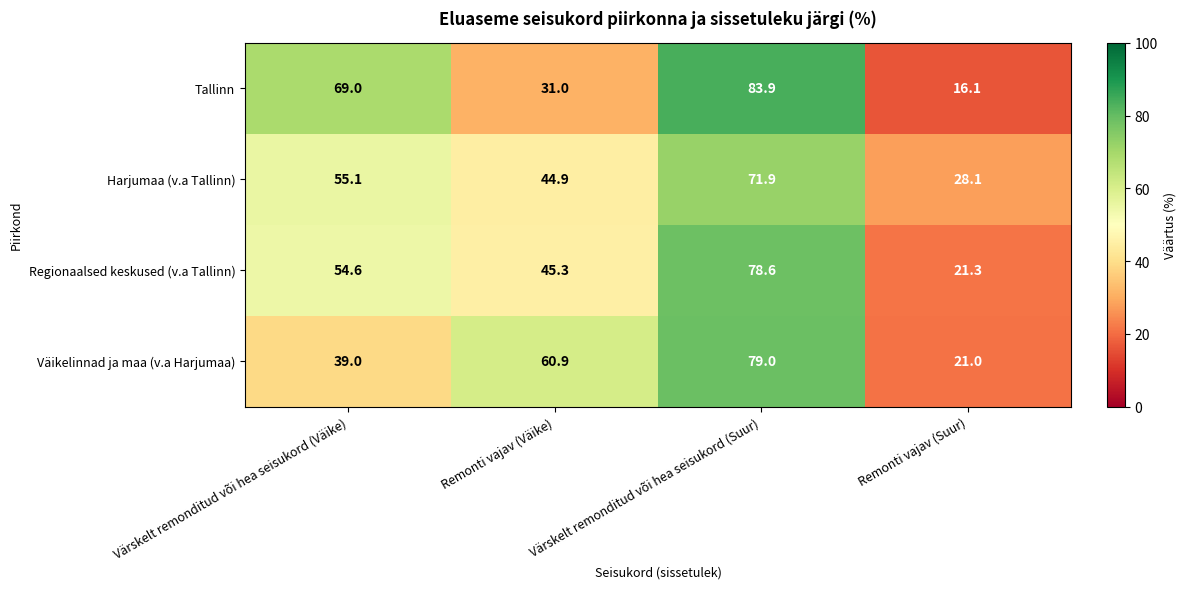

Count the number of categories in the chart.

4